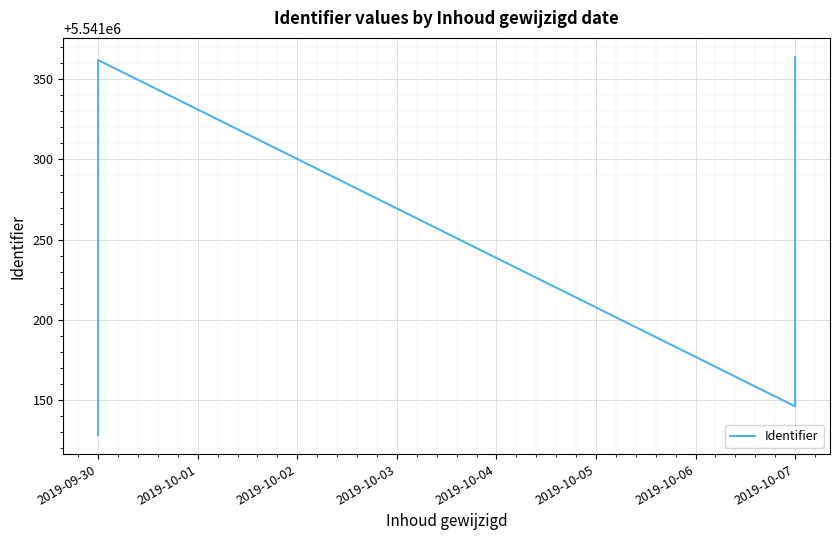

What is the minimum value shown in the chart?

5541128